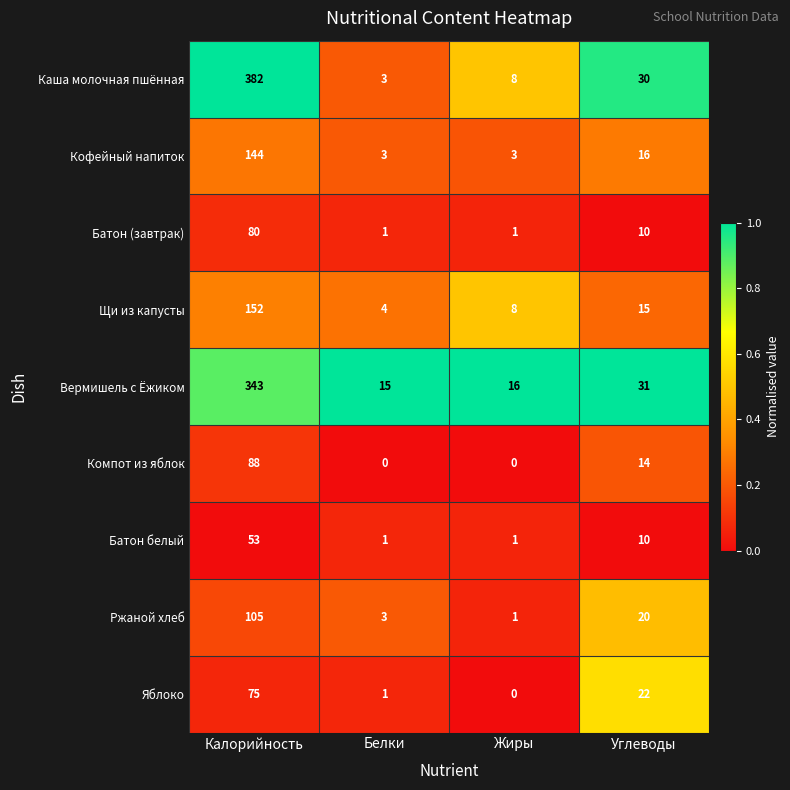

Between Калорийность and Белки, which series saw the biggest shift?

Каша молочная пшённая